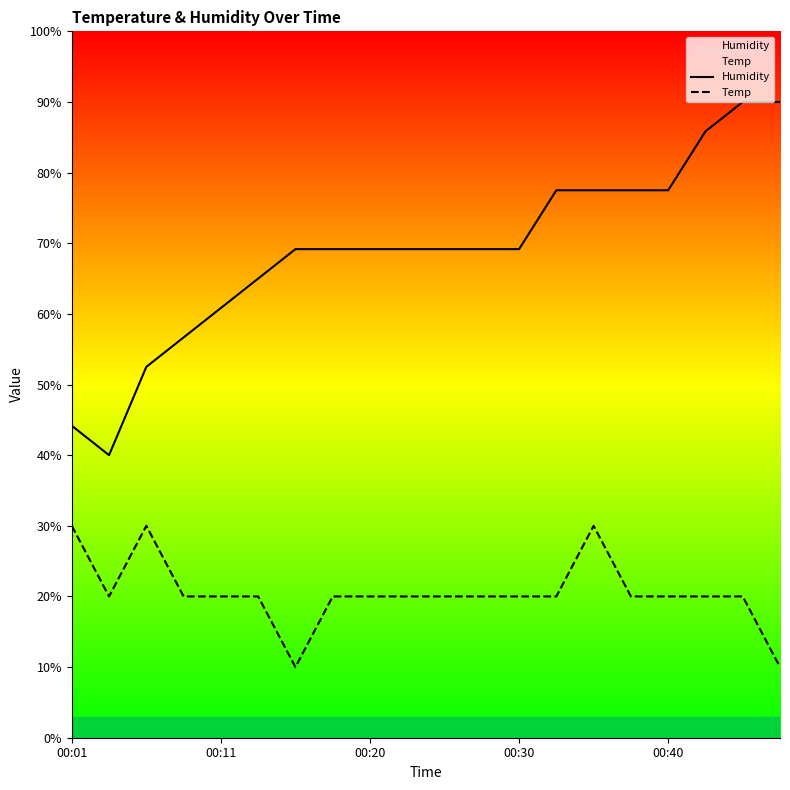

What is the sum of all Humidity values?

1379.2